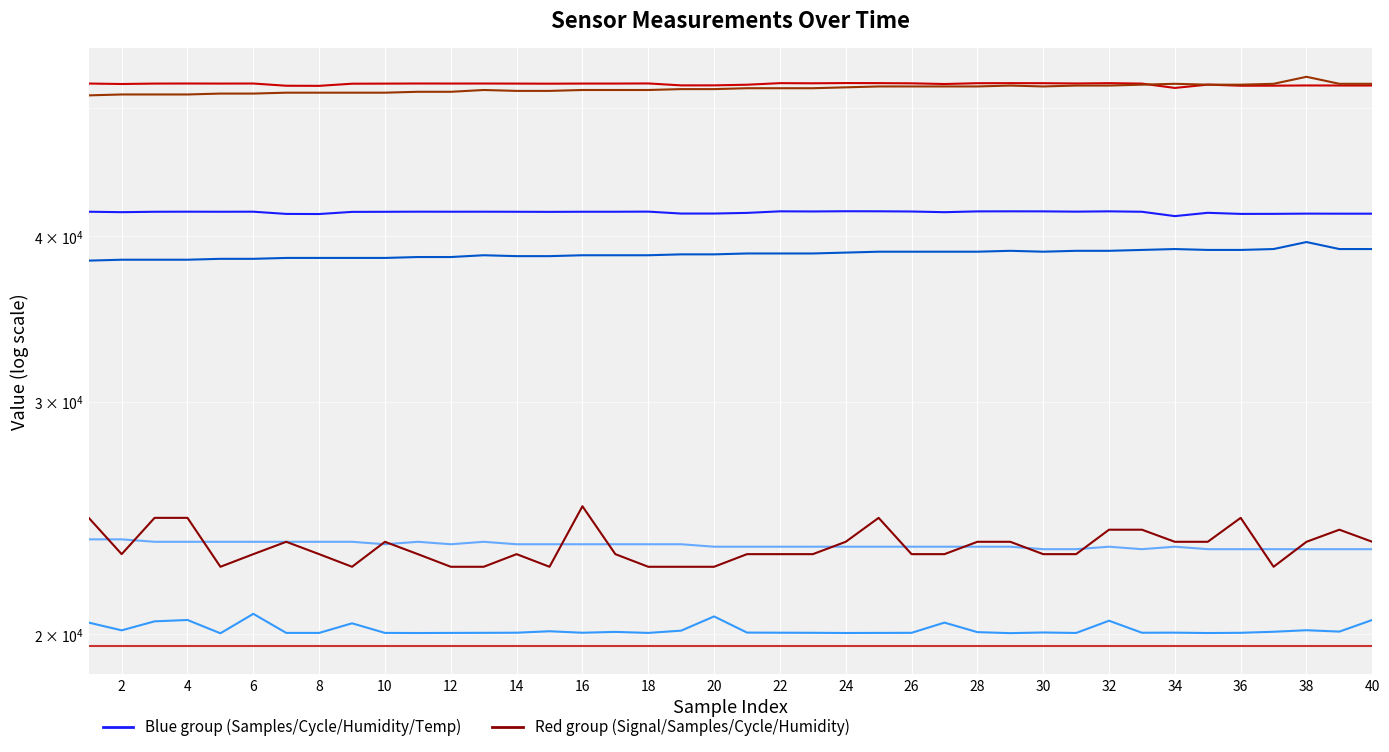

Where does the Max_cycle series first go above 20062?

2